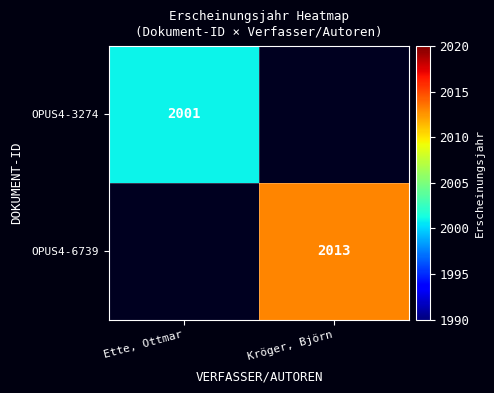

The OPUS4-3274 series shows 2001 at Ette, Ottmar. True or false?

True